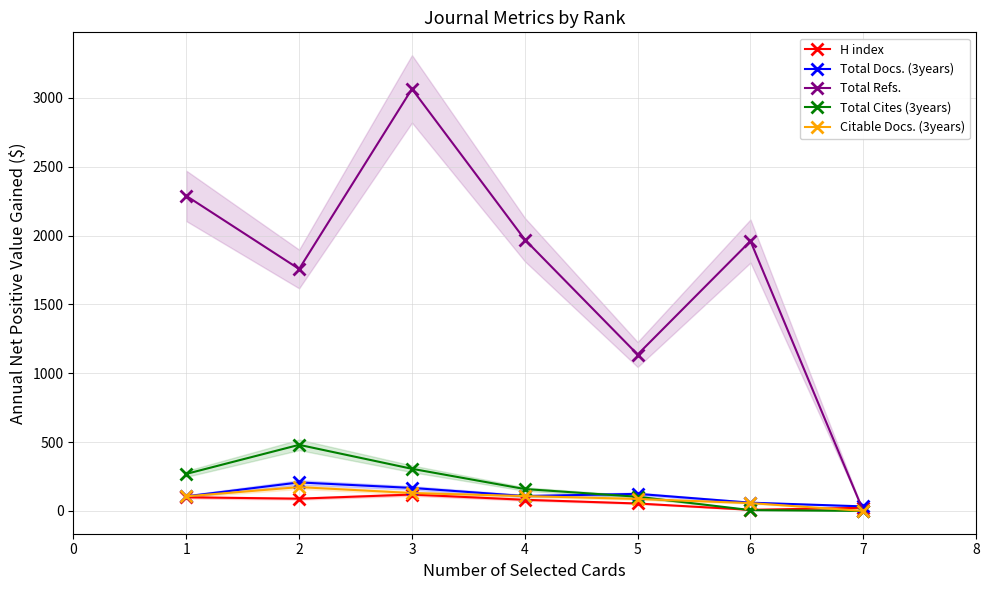

How many intersections are there between H index and Citable Docs. (3years)?

1